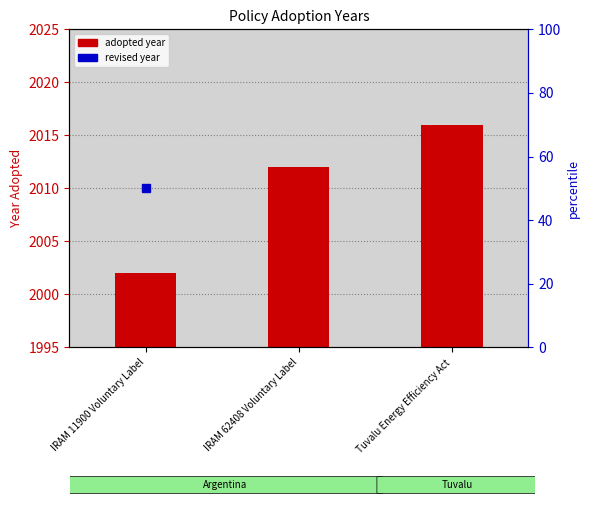

How many data points are above 17?

1